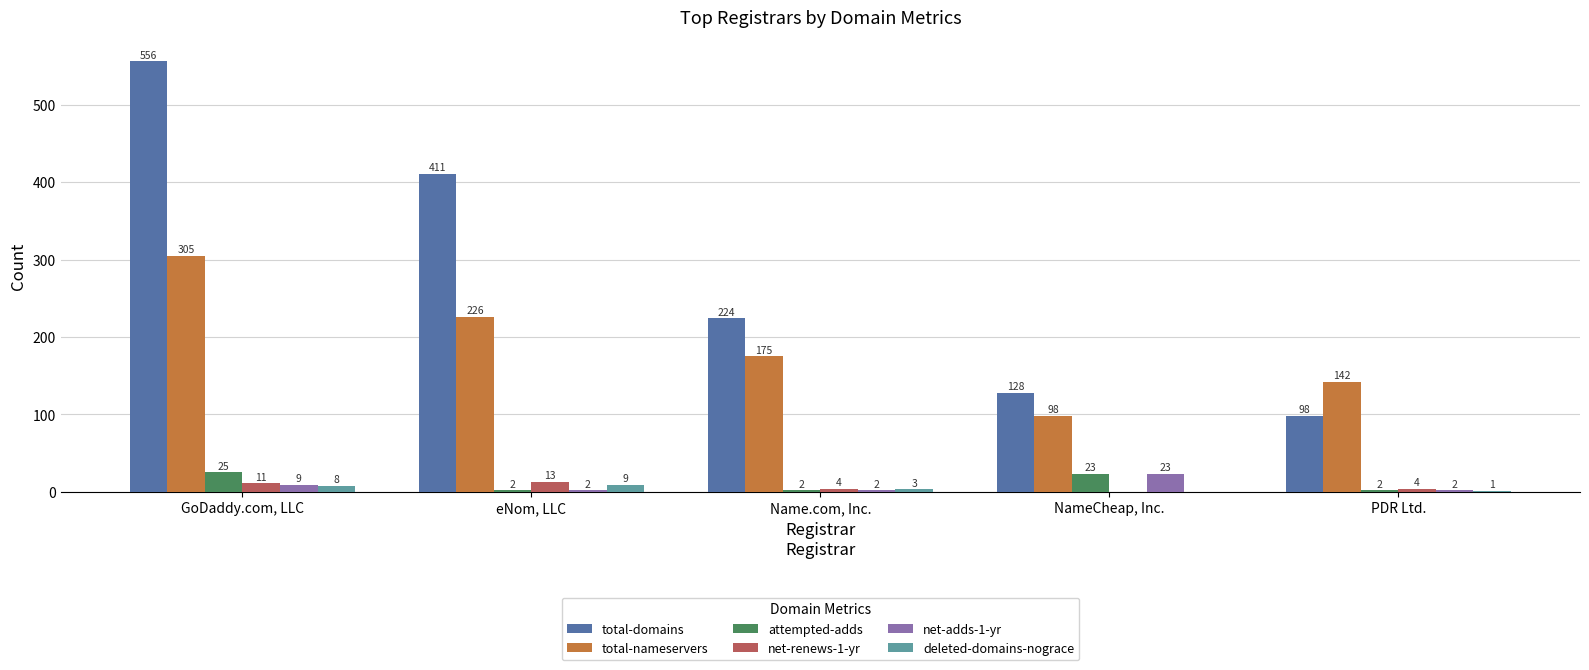

The total-nameservers series shows 226 at eNom, LLC. True or false?

True